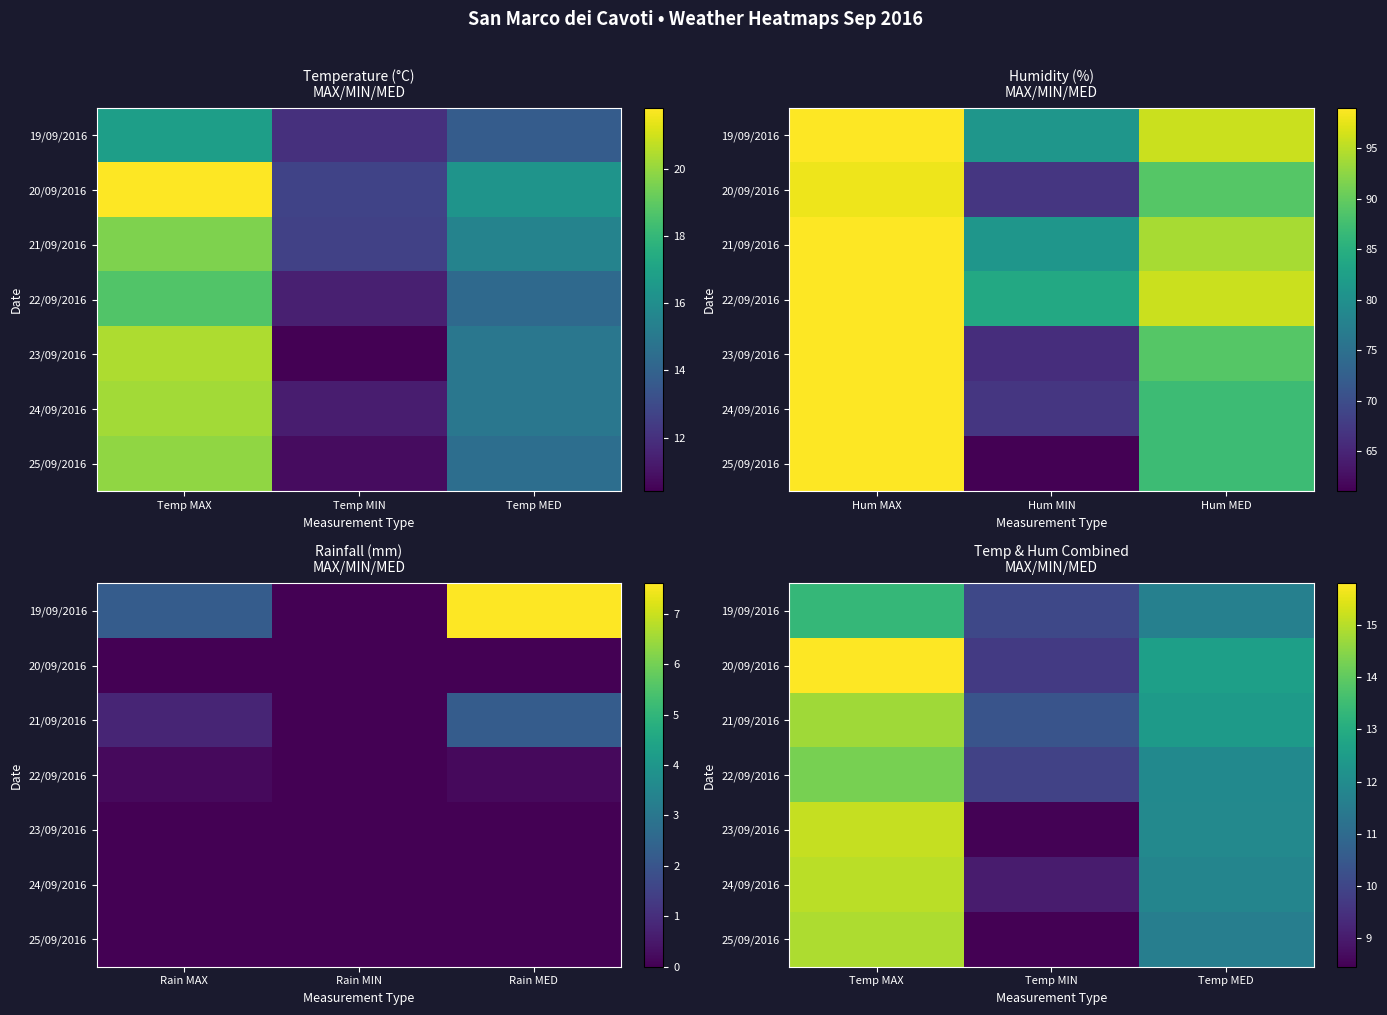

At which category does the chart reach its peak across all series?

Temp MAX